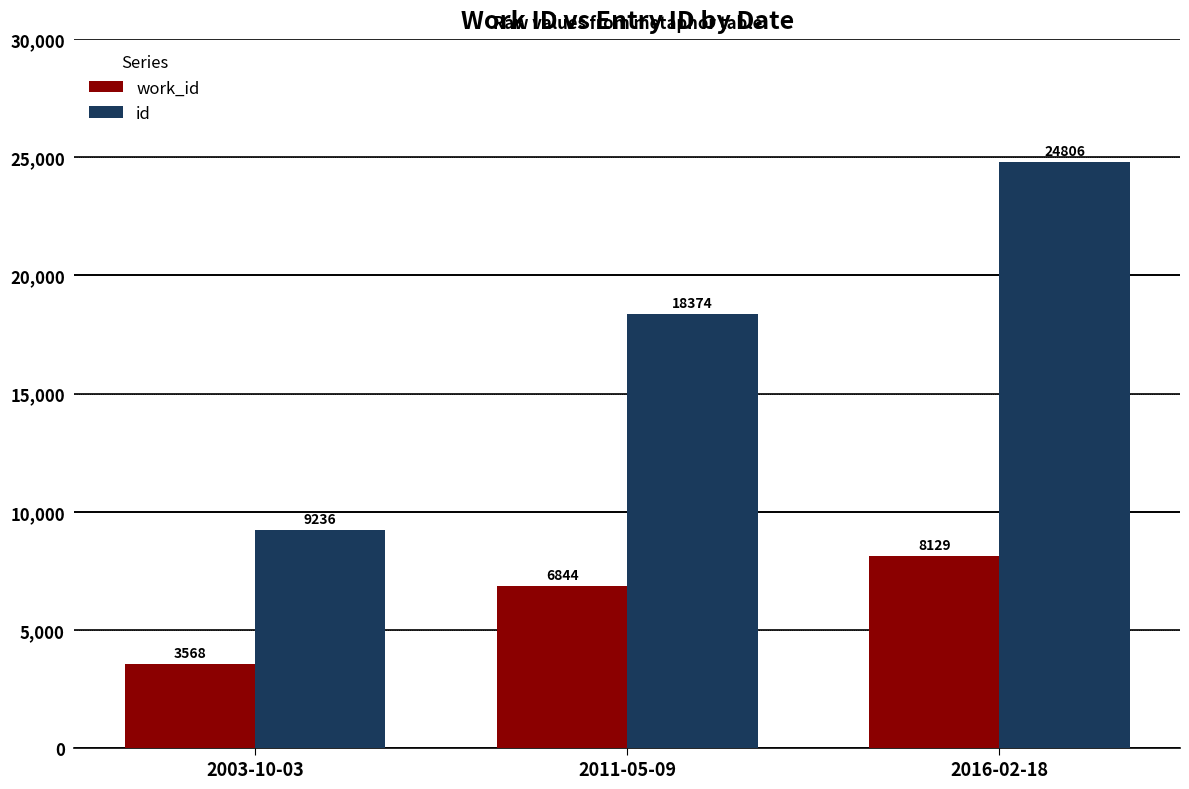

The value of work_id at 2003-10-03 is 1170. True or false?

False